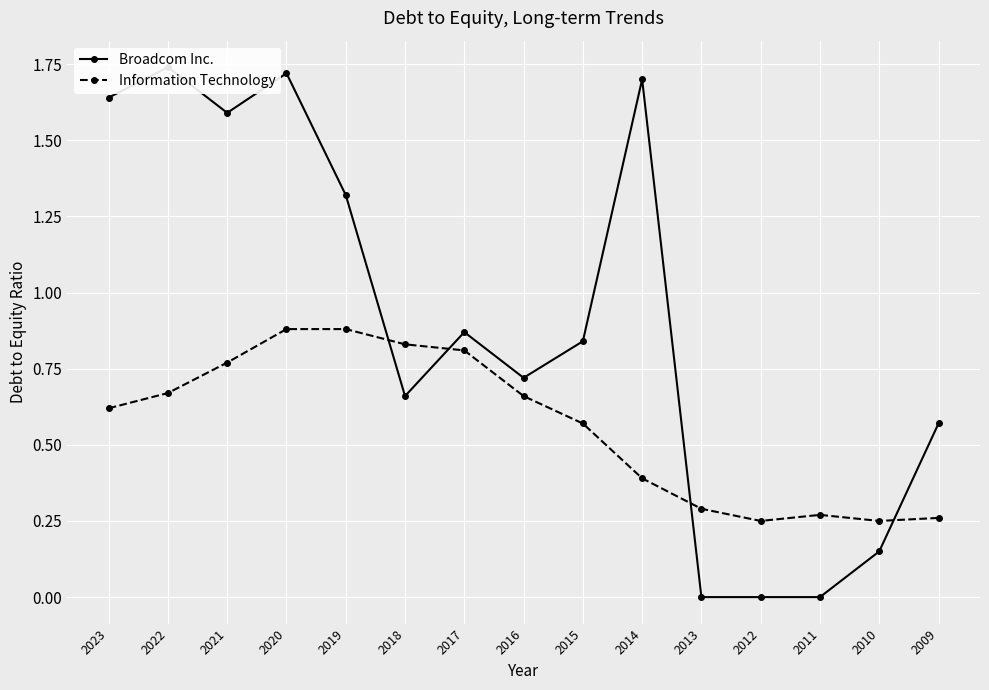

Rank the series by their maximum value, from highest to lowest.

Broadcom Inc., Information Technology